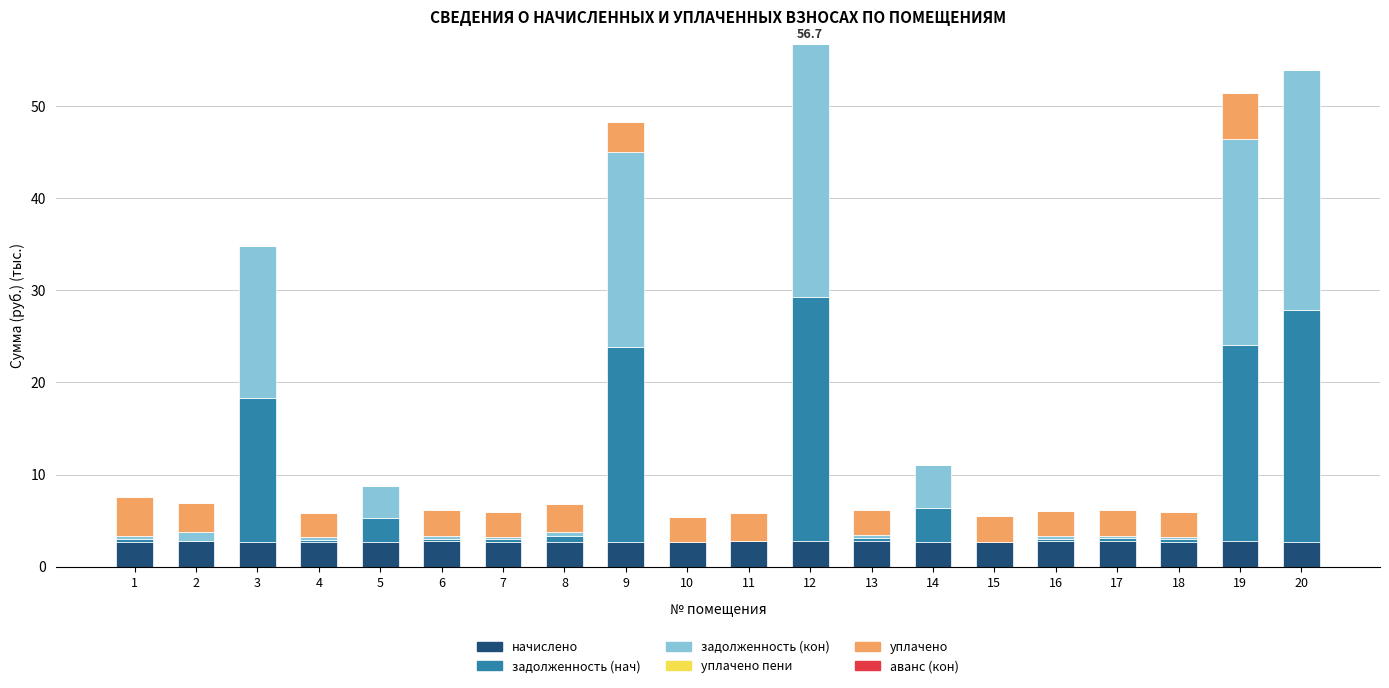

What is the maximum value for начислено?

2.8